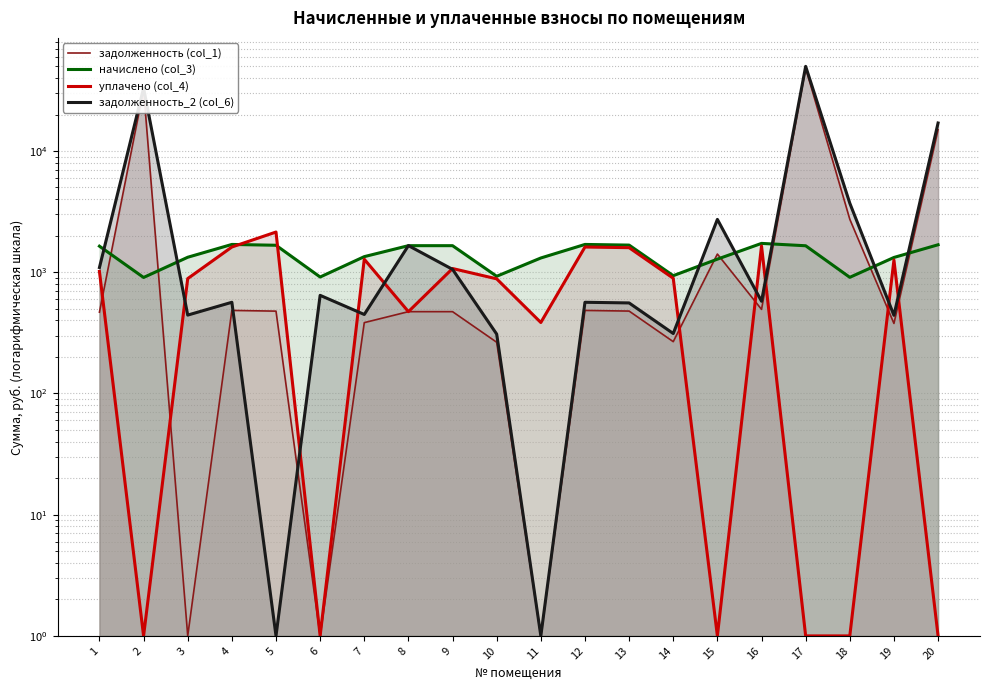

Does the chart display data point markers on the line(s)?

No